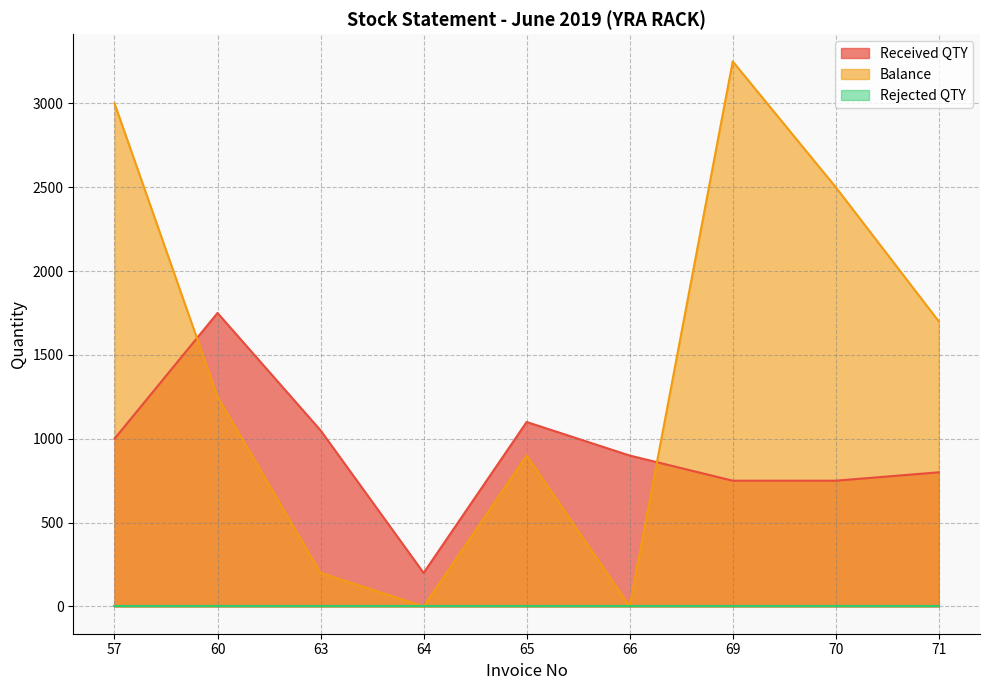

The Received QTY series shows 1750 at 60. True or false?

True